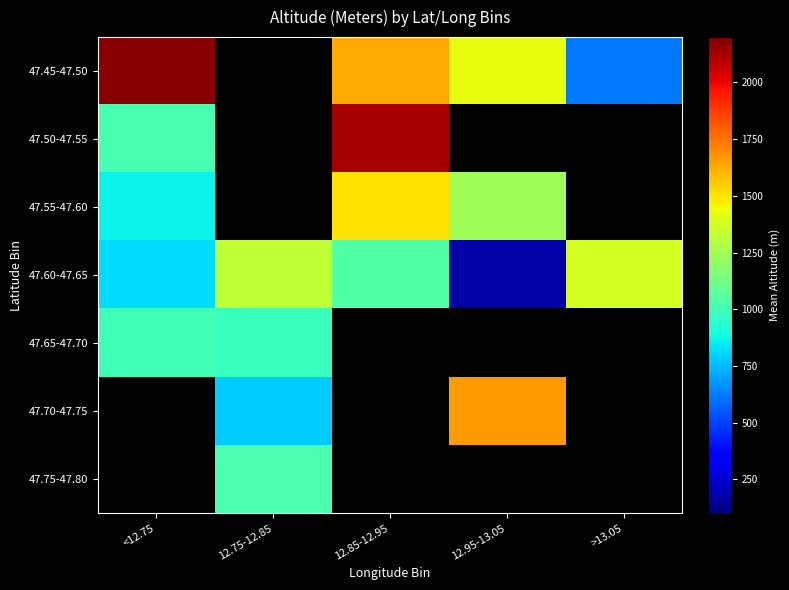

At which label is 47.65-47.70 closest to 992?

12.75-12.85